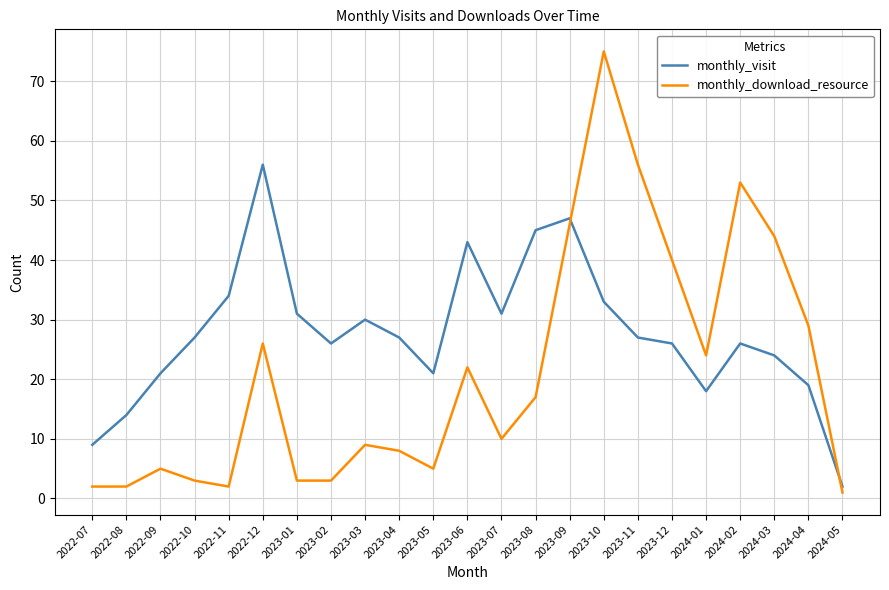

True or false: monthly_visit and monthly_download_resource intersect in this chart.

True